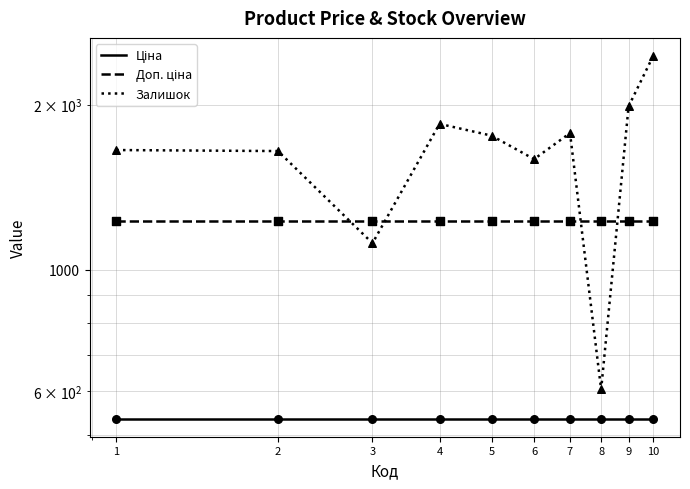

What are all the series names shown in the legend?

Ціна, Доп. ціна, Залишок